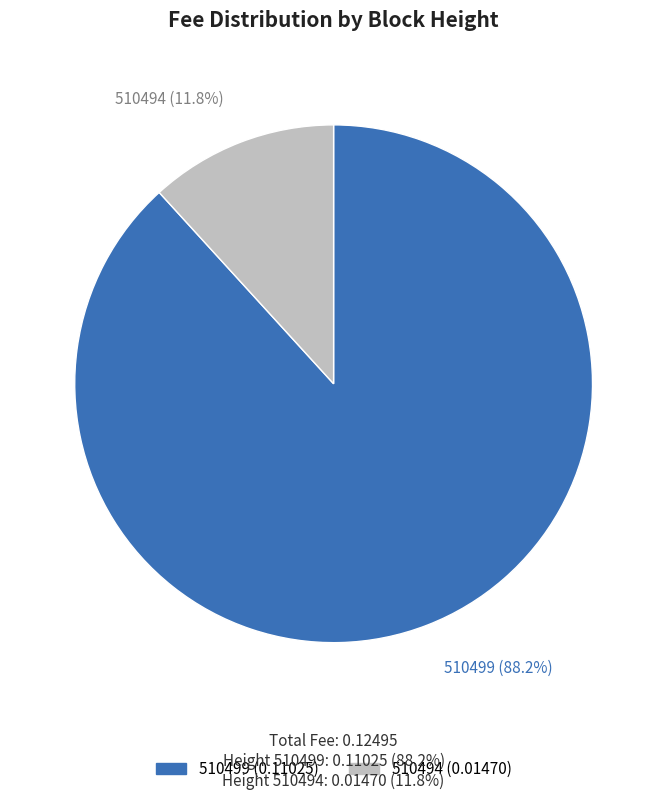

What portion of the pie excludes 510494?

88.2%